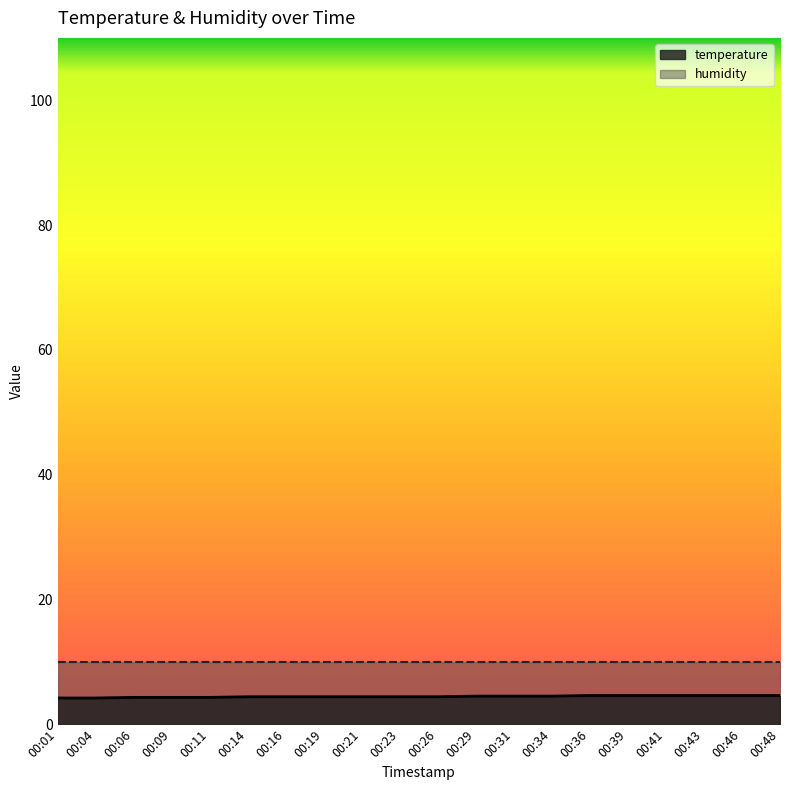

What is the value of the 9th point from the left?

4.4